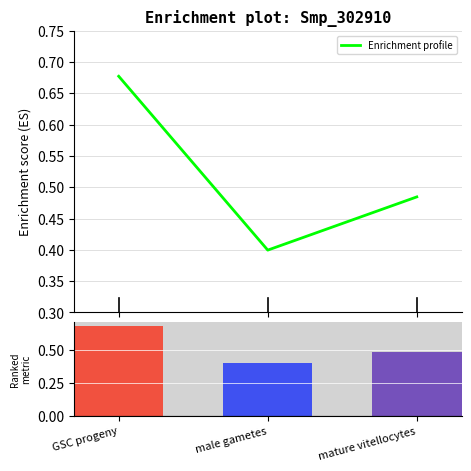

What is the change in value from GSC progeny to mature vitellocytes?

-0.2